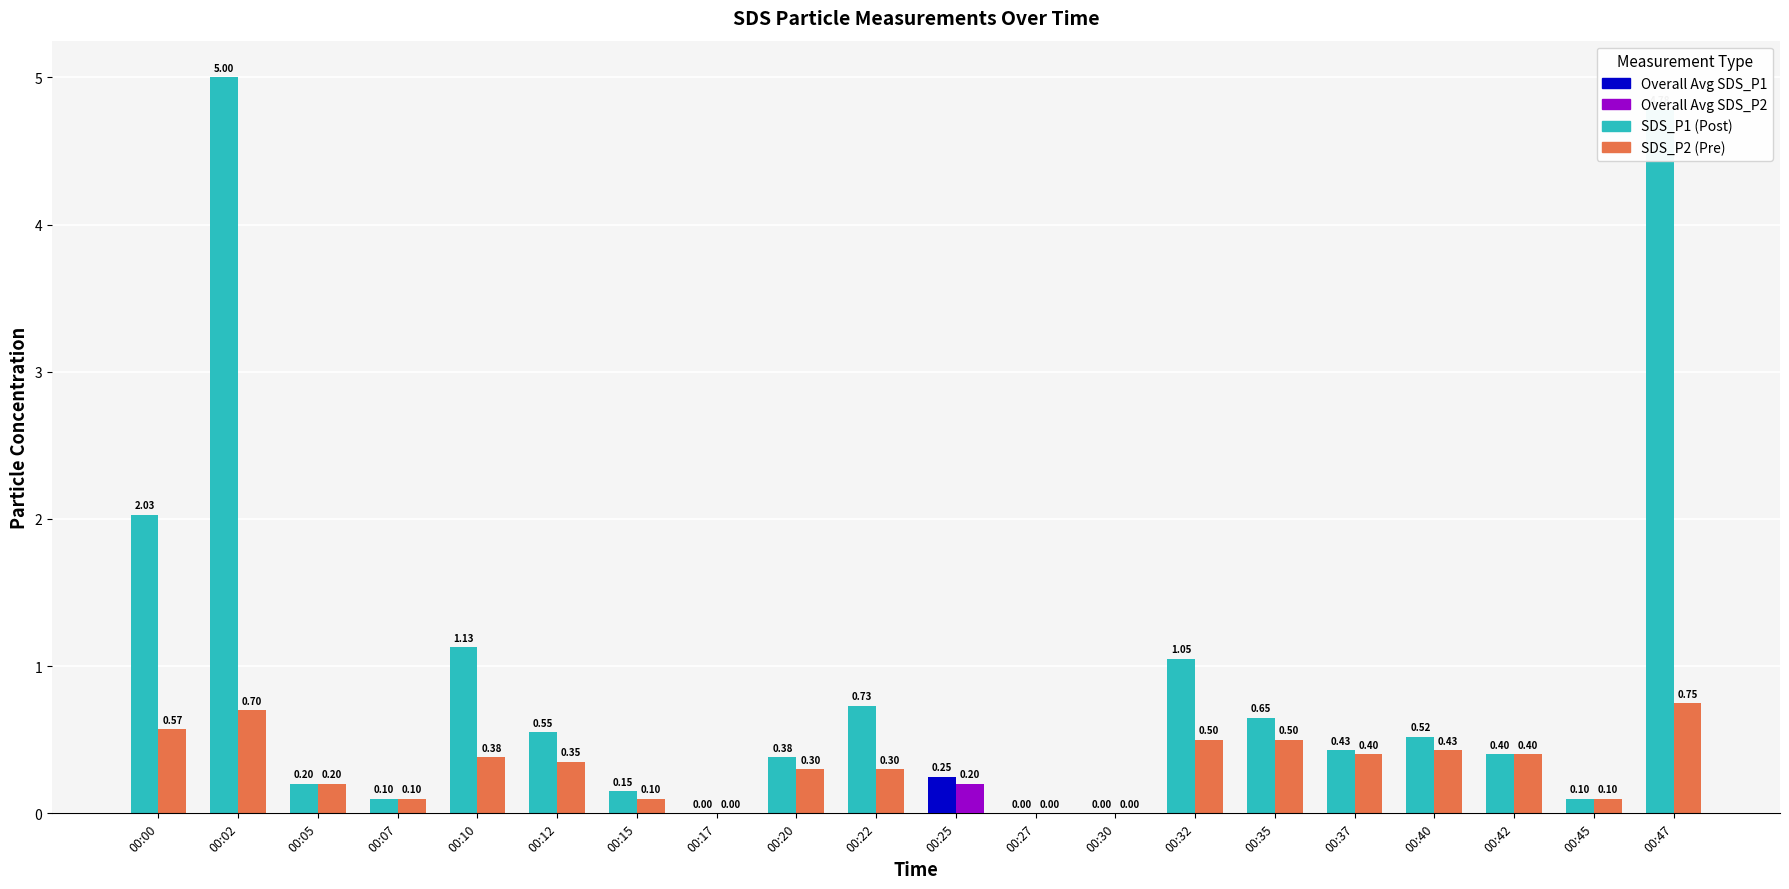

List the series in order of their overall mean, lowest first.

SDS_P2 (Pre), SDS_P1 (Post)